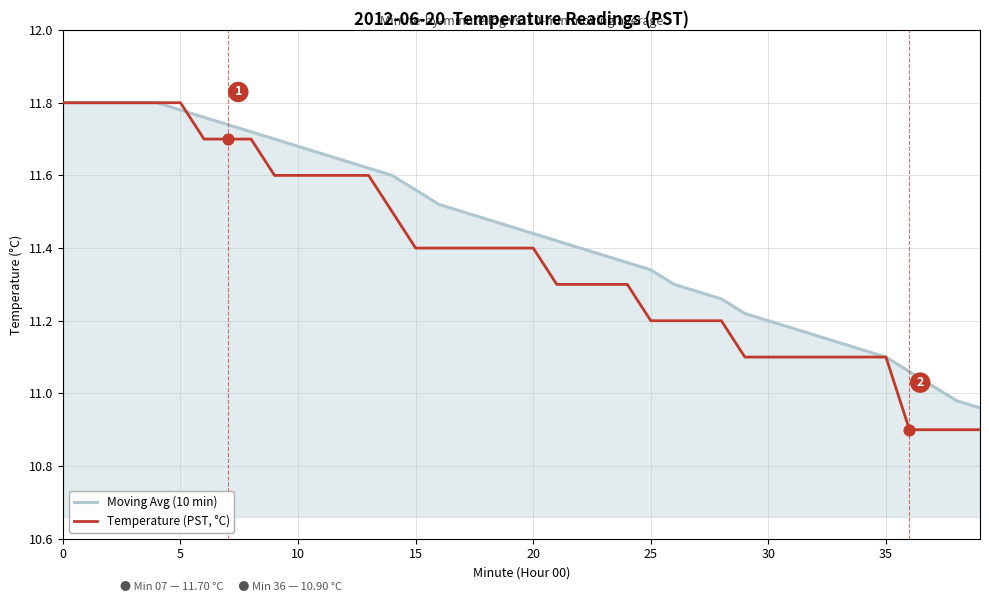

Which series has the largest total across all categories?

Moving Avg (10 min)